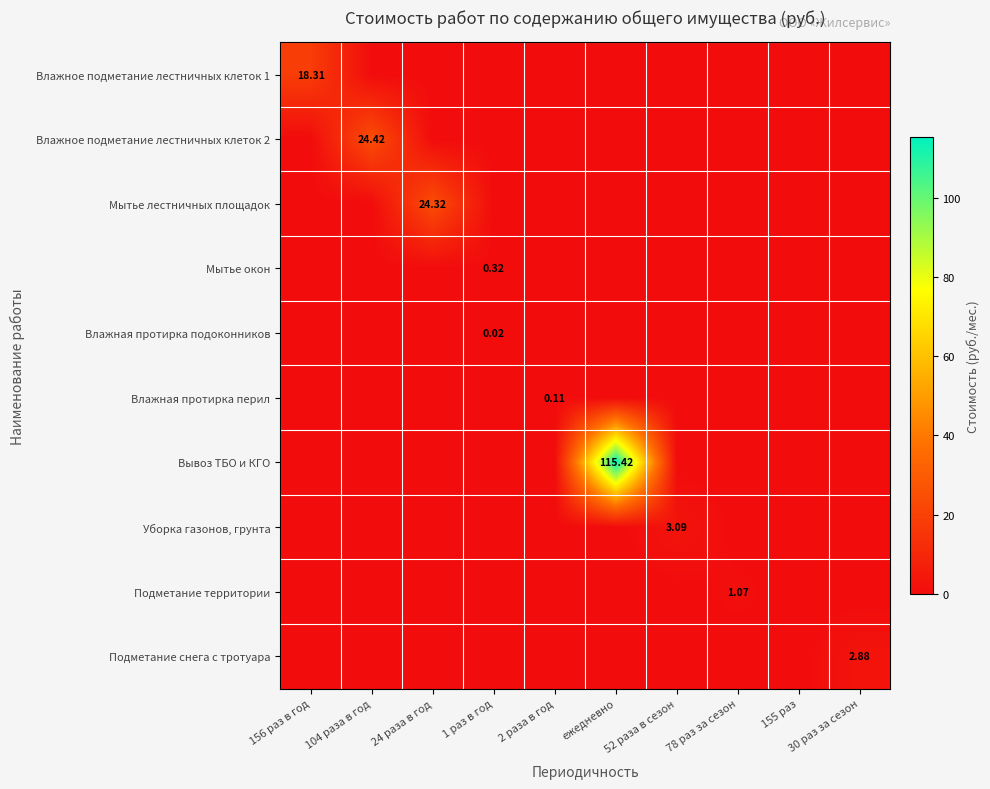

Which series has the largest total across all categories?

Вывоз ТБО и КГО